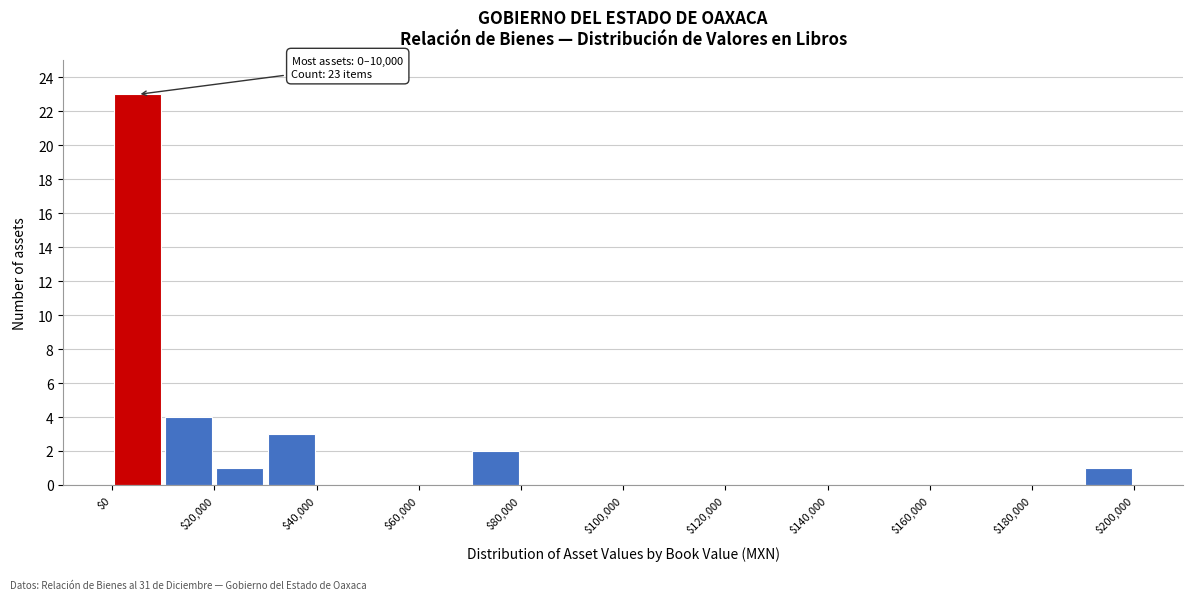

Which range on the x-axis has the tallest bar?

0 to 10000